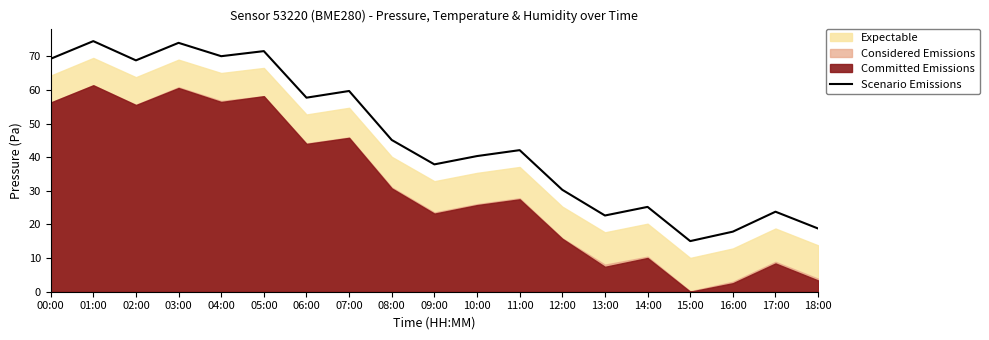

Where does the data first go above 42?

00:00